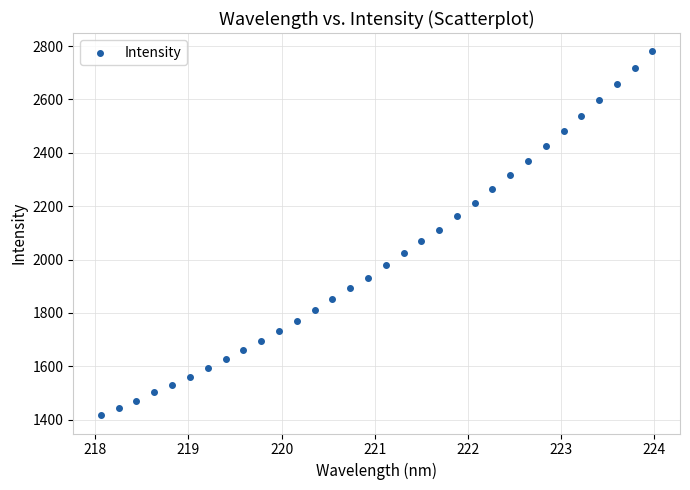

What is the range of Y values (max minus min)?

1364.6